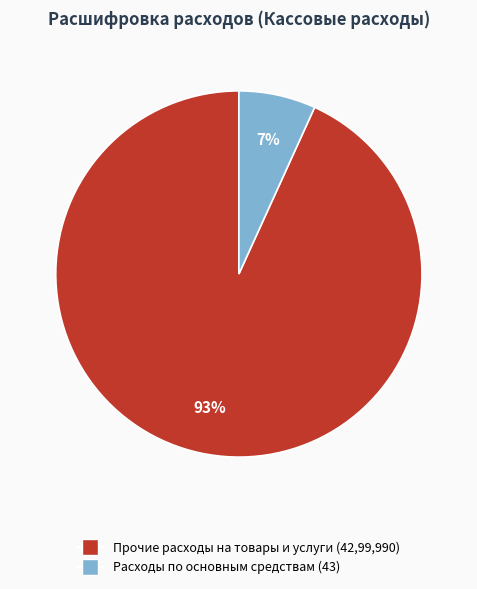

How many segments does this pie chart have?

2